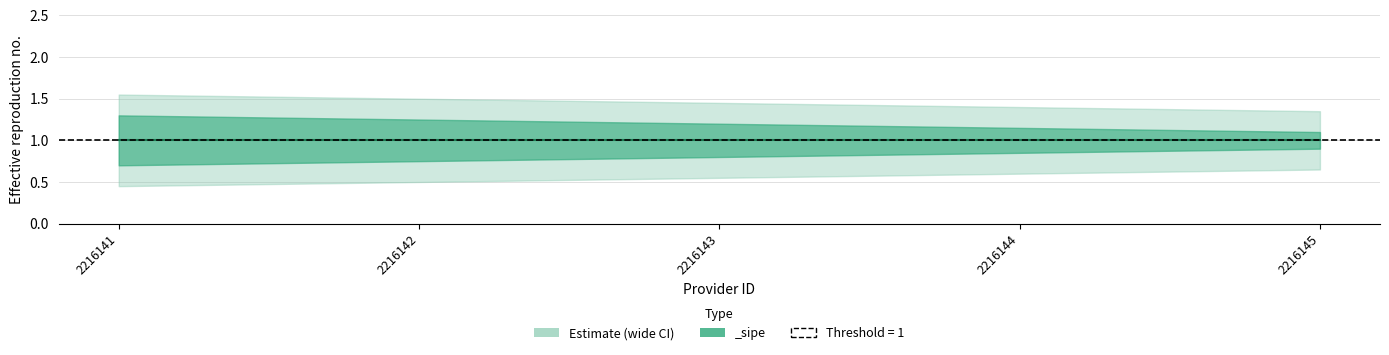

At how many categories does at least one series exceed 1?

5